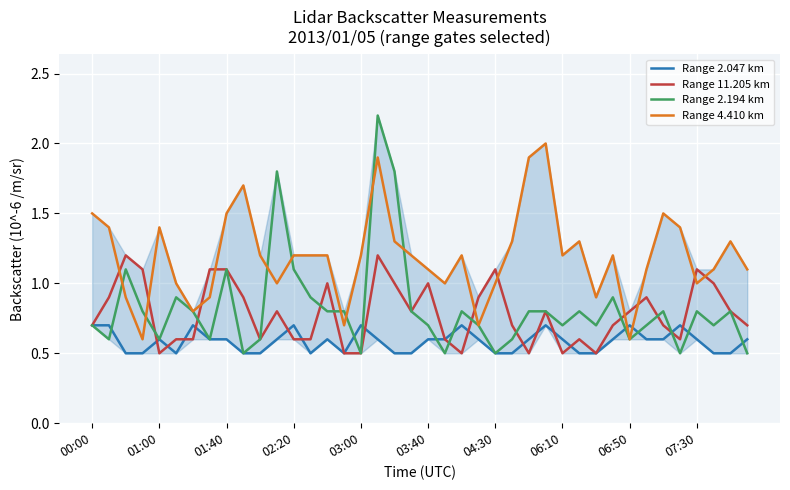

Which series has the largest total across all categories?

Range 4.410 km